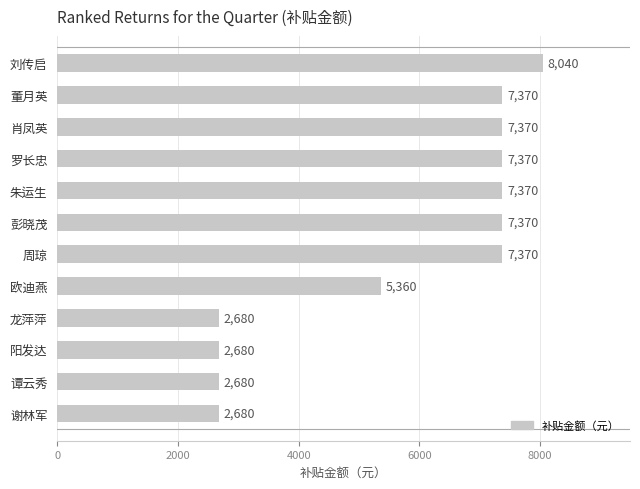

Approximately how many times larger is the value at 龙萍萍 compared to 彭晓茂?

0.4